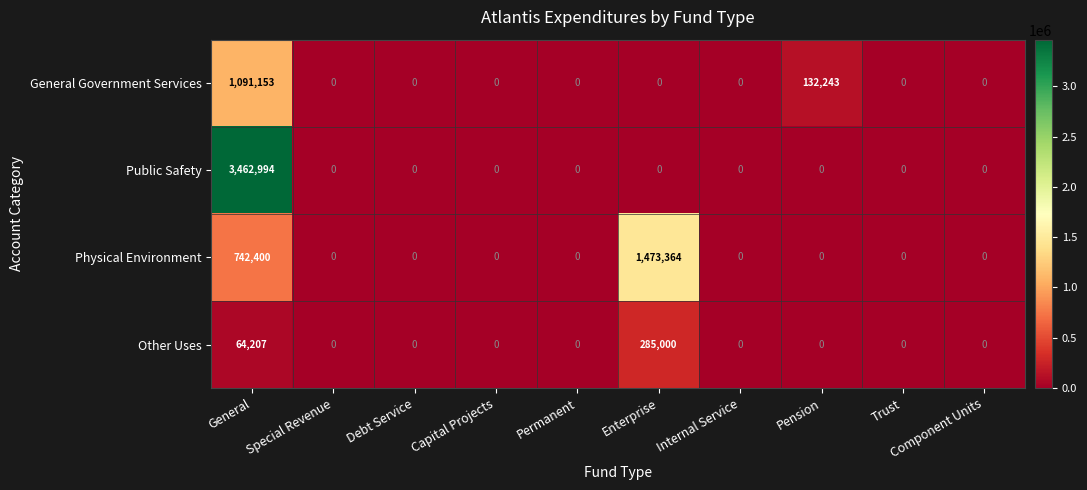

What is the spread (max minus min) of values at General?

3398787